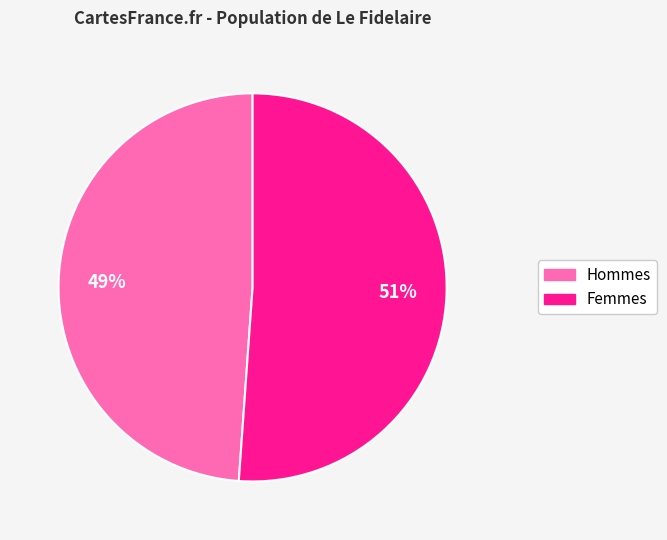

Count the number of slices in the pie.

2